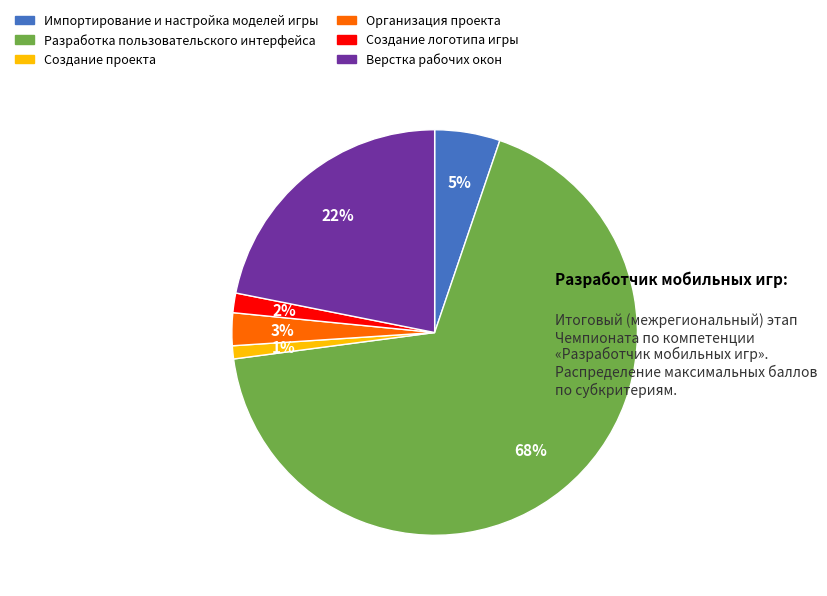

The Верстка рабочих окон slice represents 36% of the pie. True or false?

False